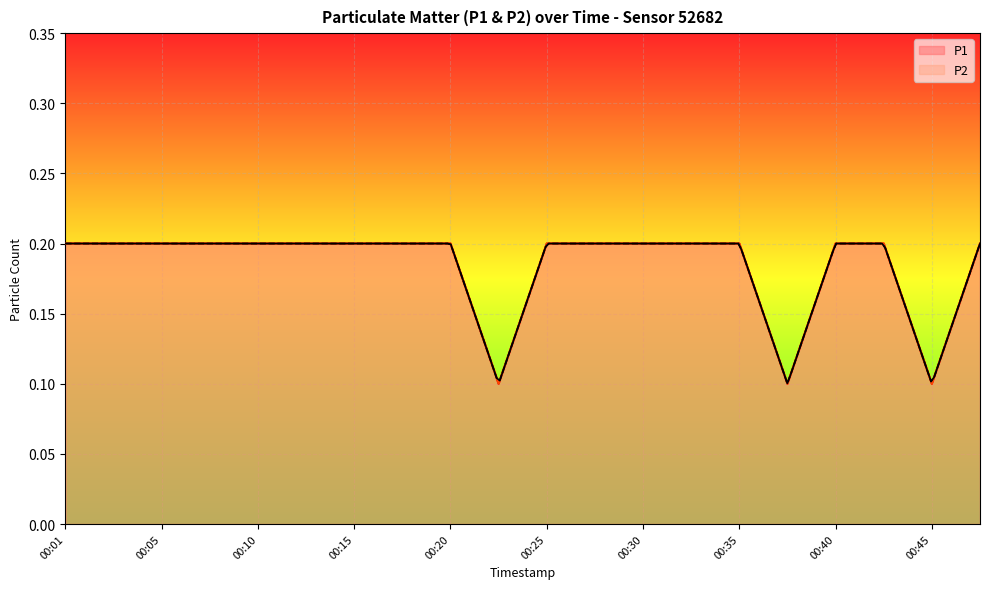

Reading left to right, transcribe all the data shown in this chart.

P1: 00:01=0.2	00:03=0.2	00:05=0.2	00:08=0.2	00:10=0.2	00:13=0.2	00:15=0.2	00:18=0.2	00:20=0.2	00:23=0.1	00:25=0.2	00:27=0.2	00:30=0.2	00:32=0.2	00:35=0.2	00:37=0.1	00:40=0.2	00:42=0.2	00:45=0.1	00:47=0.2
P2: 00:01=0.2	00:03=0.2	00:05=0.2	00:08=0.2	00:10=0.2	00:13=0.2	00:15=0.2	00:18=0.2	00:20=0.2	00:23=0.1	00:25=0.2	00:27=0.2	00:30=0.2	00:32=0.2	00:35=0.2	00:37=0.1	00:40=0.2	00:42=0.2	00:45=0.1	00:47=0.2